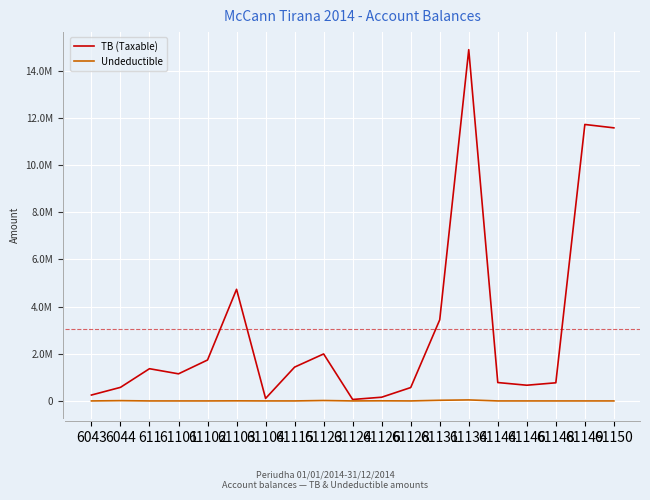

What is the sum of all Undeductible values?

111891.0